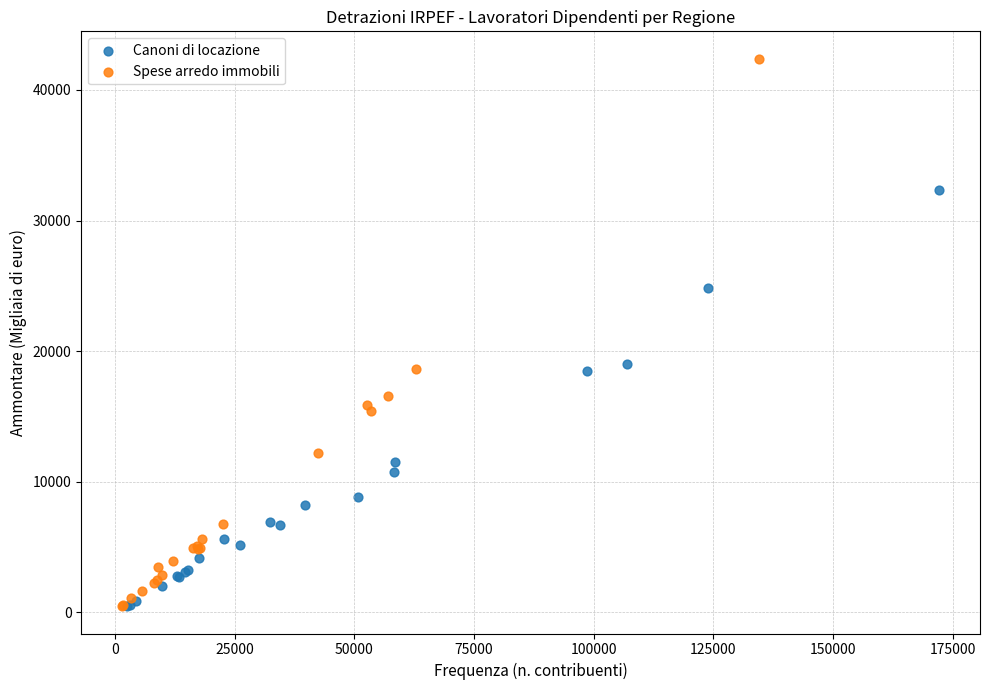

Which series contains the highest Y value?

Spese arredo immobili